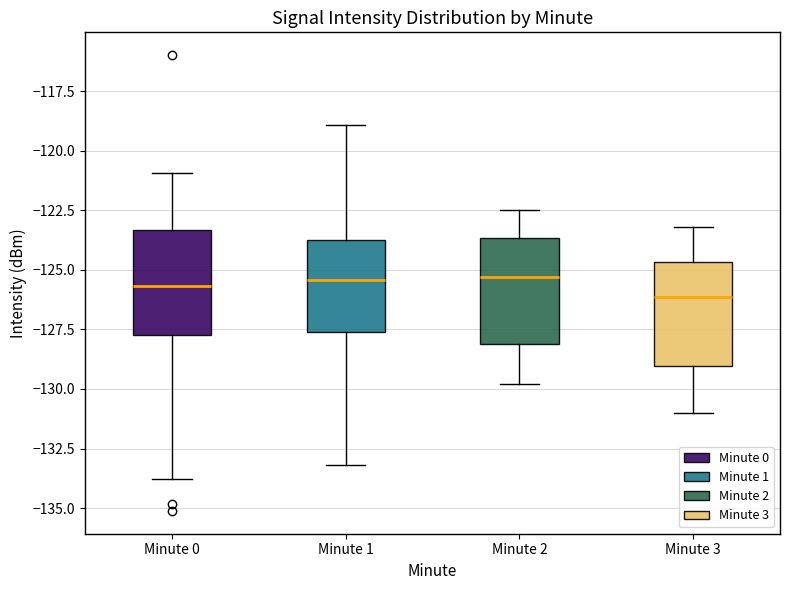

Reading left to right, read every box against the y-axis: the position of its median line, the range the box covers, and the ends of its whiskers. The values are not printed on the chart, so give them approximately, as read against the axis.

Minute 0: median -125.5, box -127.5 to -123.5, whiskers -134.0 to -121.0
Minute 1: median -125.5, box -127.5 to -123.5, whiskers -133.0 to -119.0
Minute 2: median -125.5, box -128.0 to -123.5, whiskers -130.0 to -122.5
Minute 3: median -126.0, box -129.0 to -124.5, whiskers -131.0 to -123.0